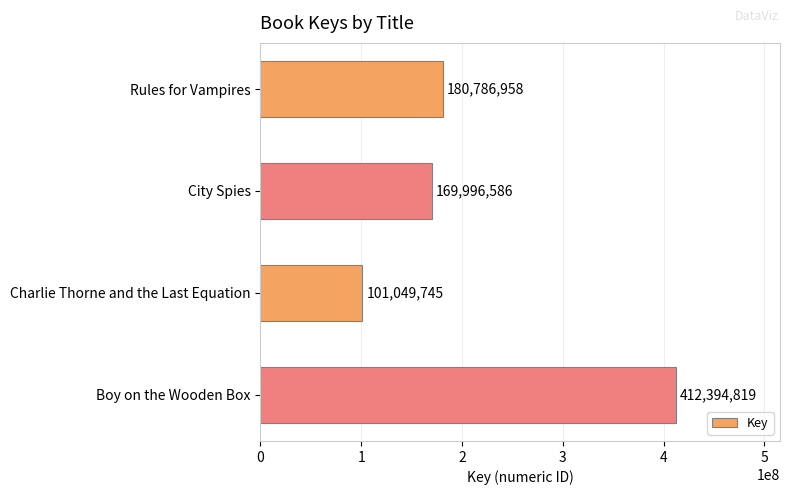

True or false: the data shows 101049745 at Charlie Thorne and the Last Equation.

True